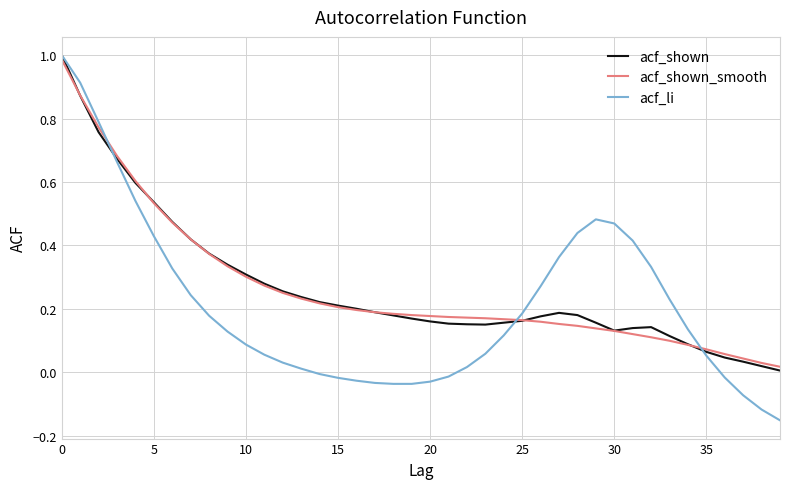

Which series has the largest range (max minus min)?

acf_li